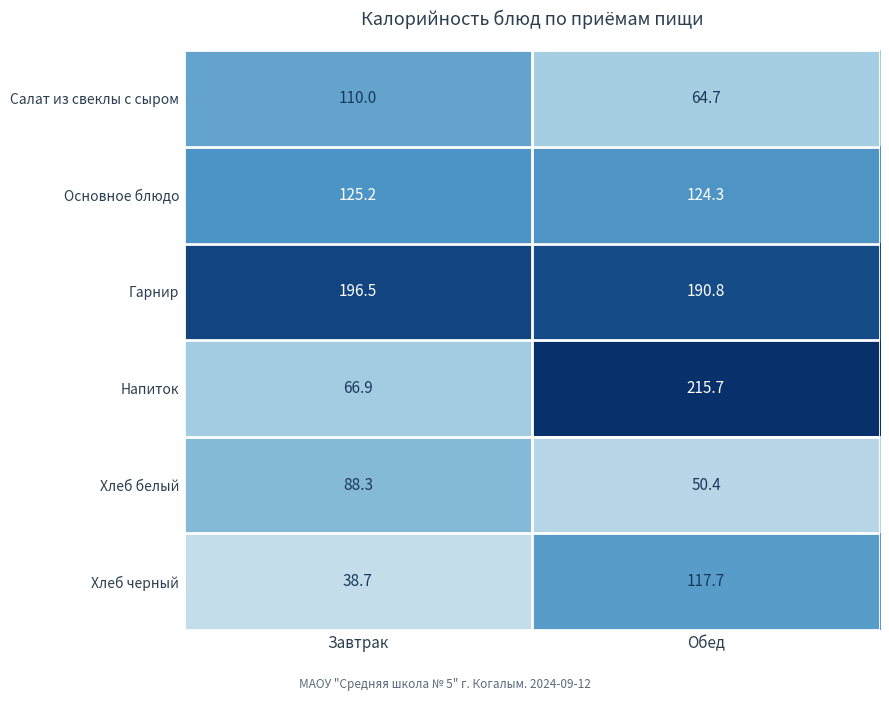

How many series are shown in this chart?

6